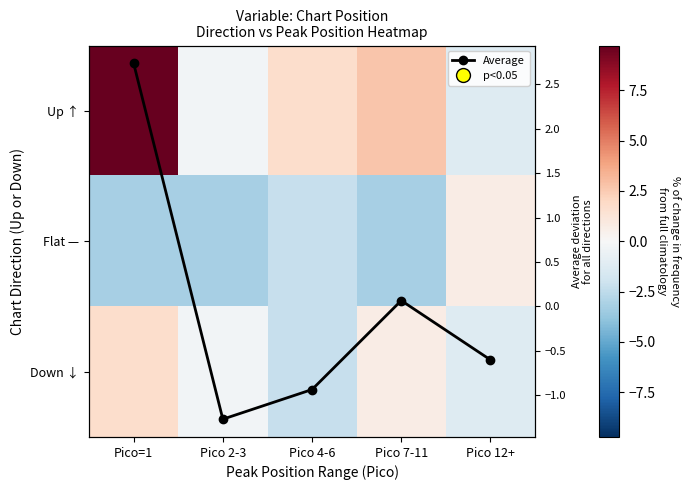

The value of Down ↓ at Pico 4-6 is -0.8. True or false?

False